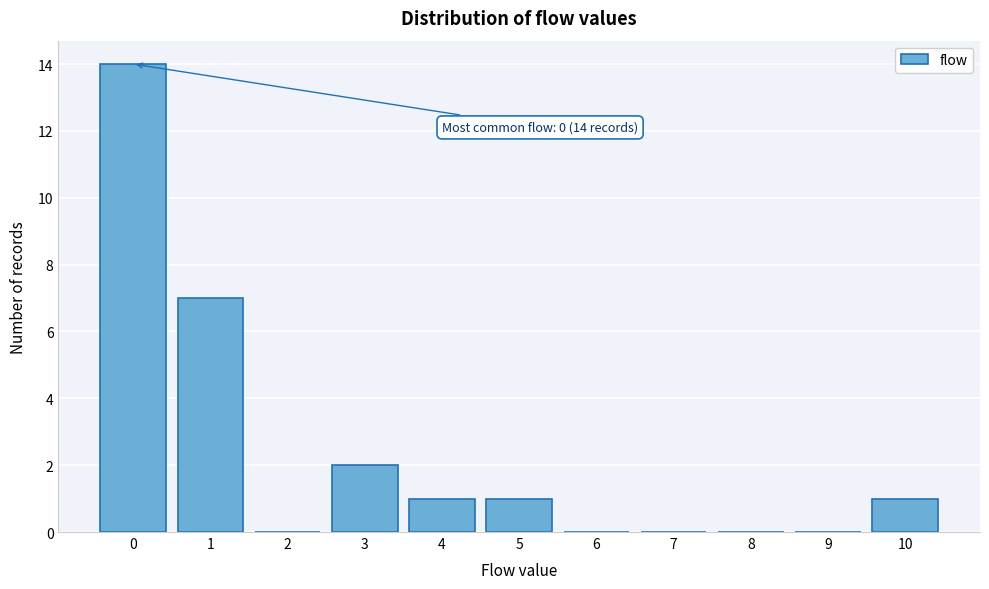

Reading right to left, extract all data points from this chart.

10=1	9=0	8=0	7=0	6=0	5=1	4=1	3=2	2=0	1=7	0=14